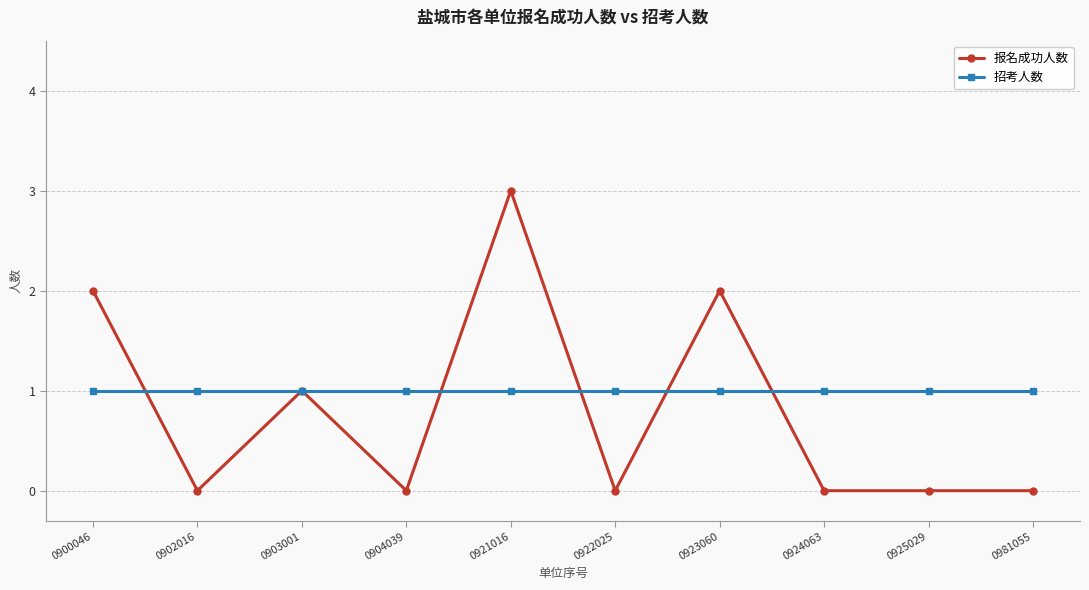

At which category does 报名成功人数 reach its first local valley?

0902016